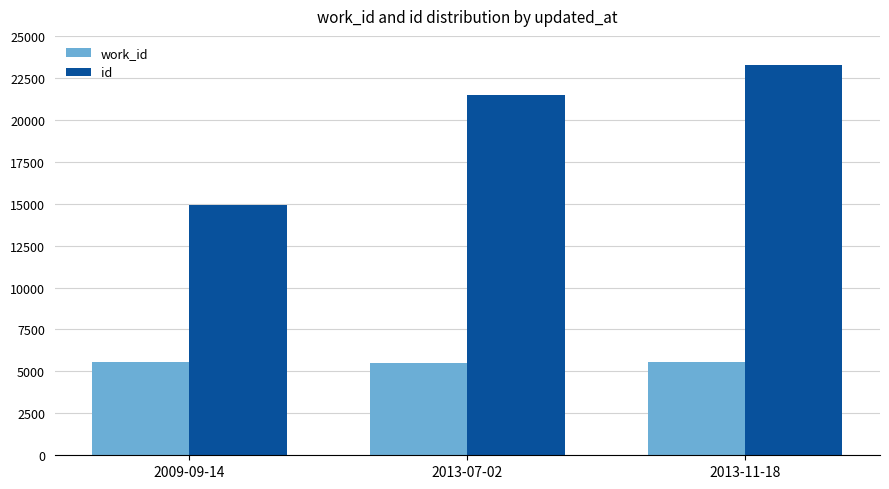

What is the difference between the maximum and minimum values in the work_id series?

112